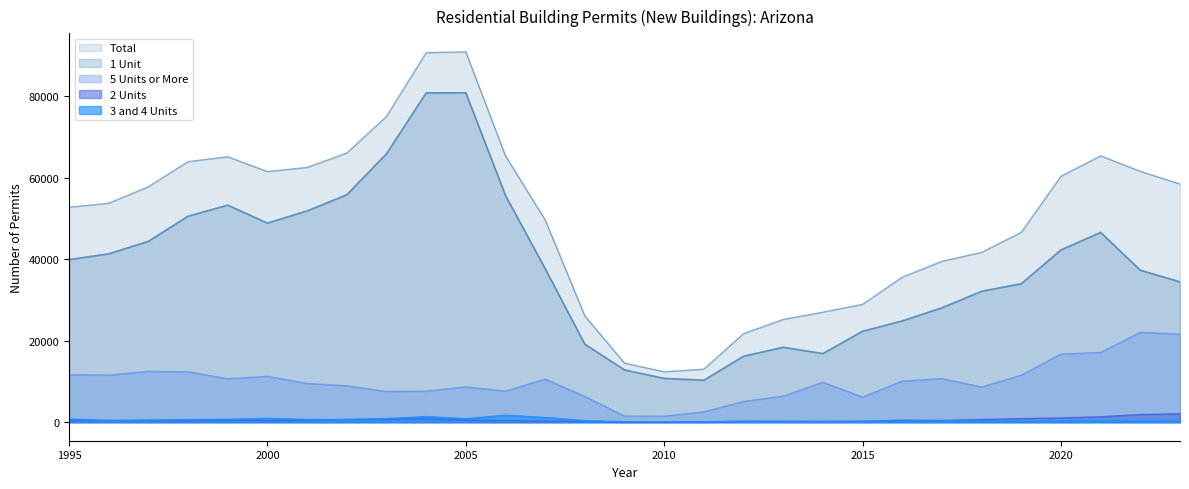

What is the spread (max minus min) of values at 2001?

62004